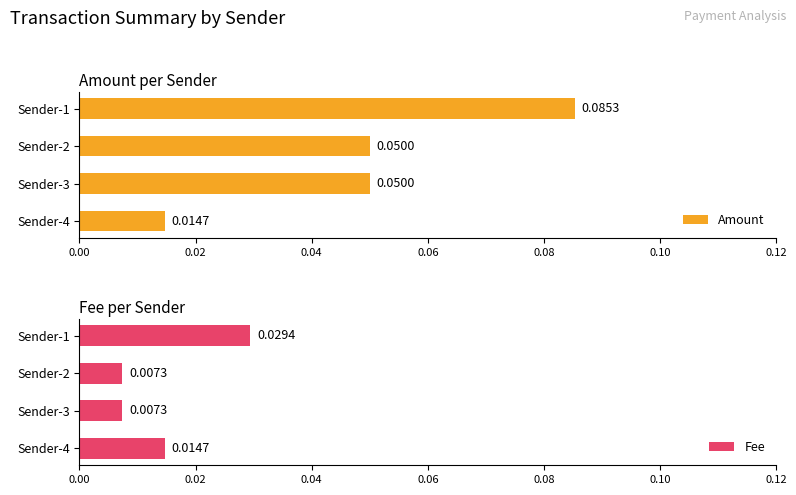

What are all the series names shown in the legend?

Amount, Fee